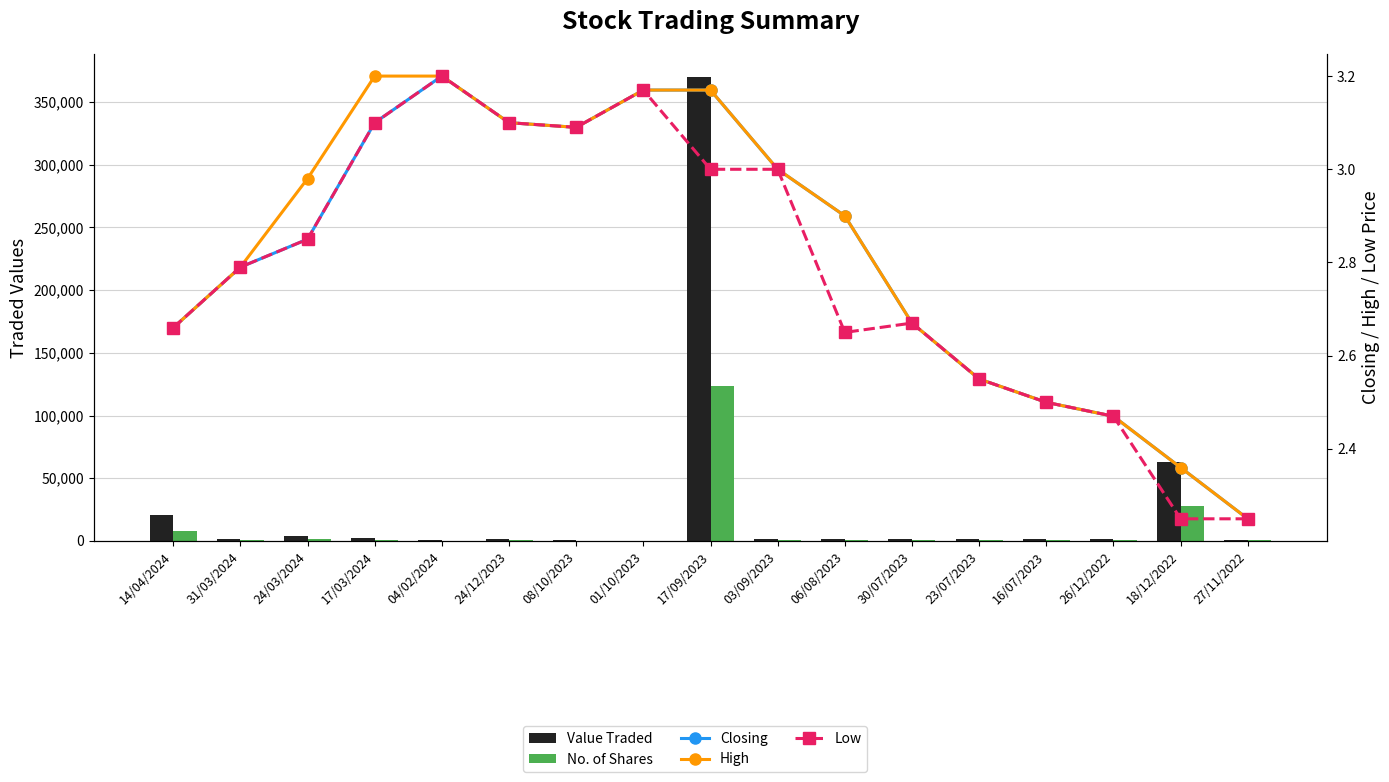

How many series are shown in this chart?

5